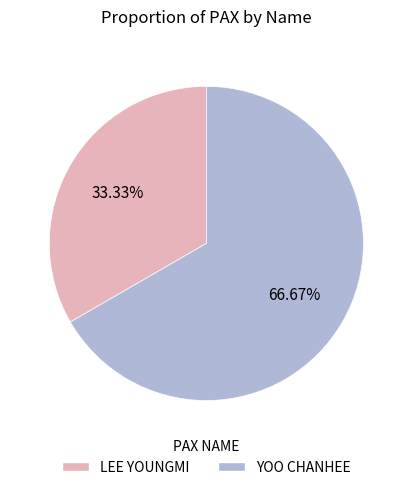

Does any single category account for the majority?

Yes